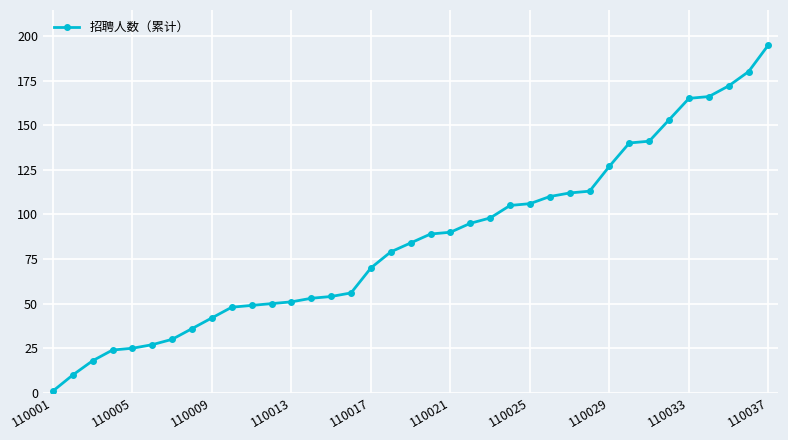

What is the greatest value displayed?

195